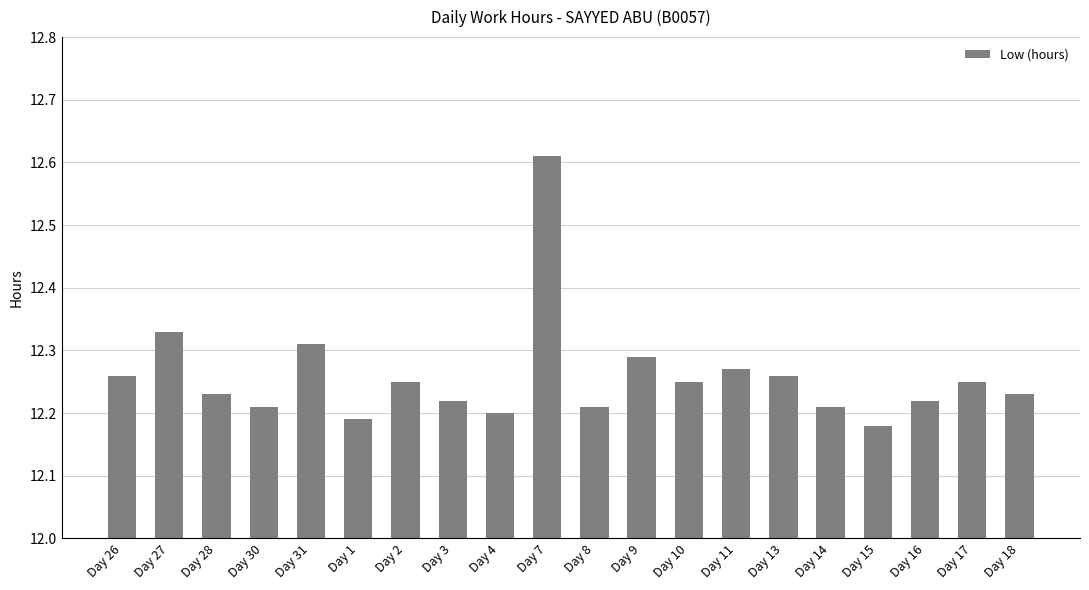

How many values are between 12 and 13?

20